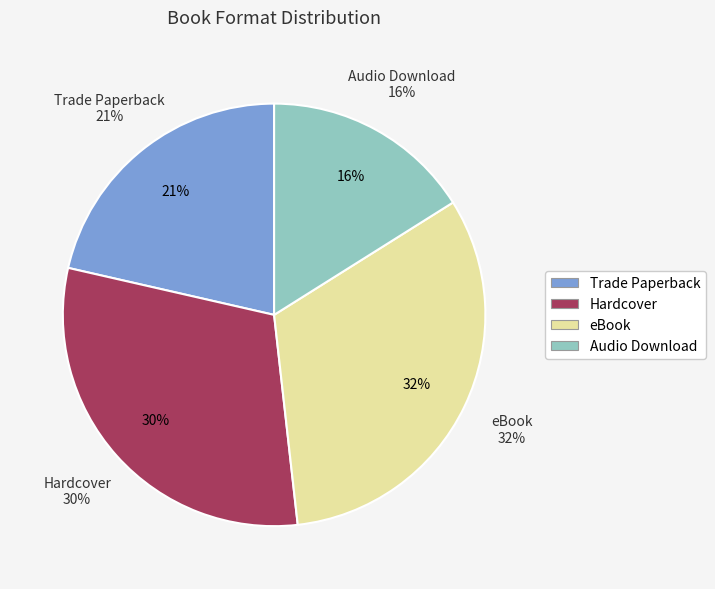

Does Hardcover account for over 50% of the chart?

No